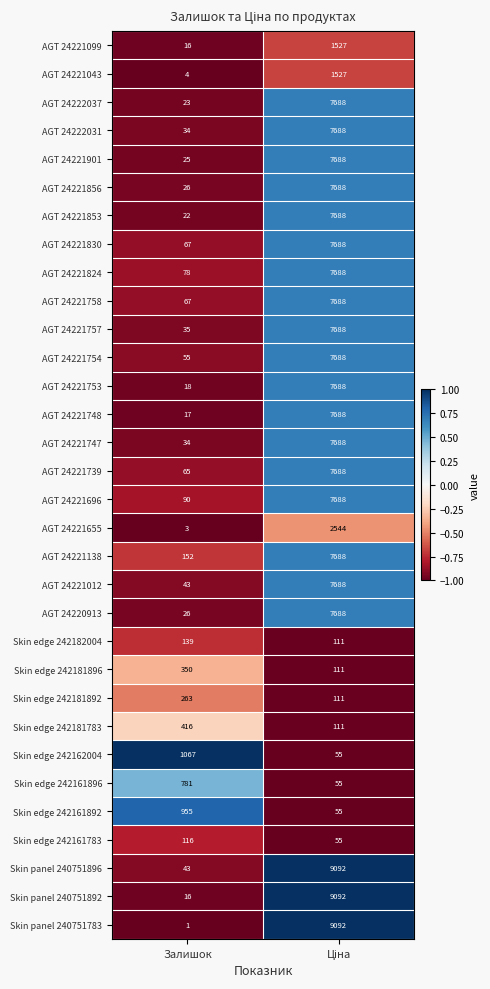

Is the value of AGT 24222031 at Залишок greater than the value of AGT 24221757 at Залишок?

No